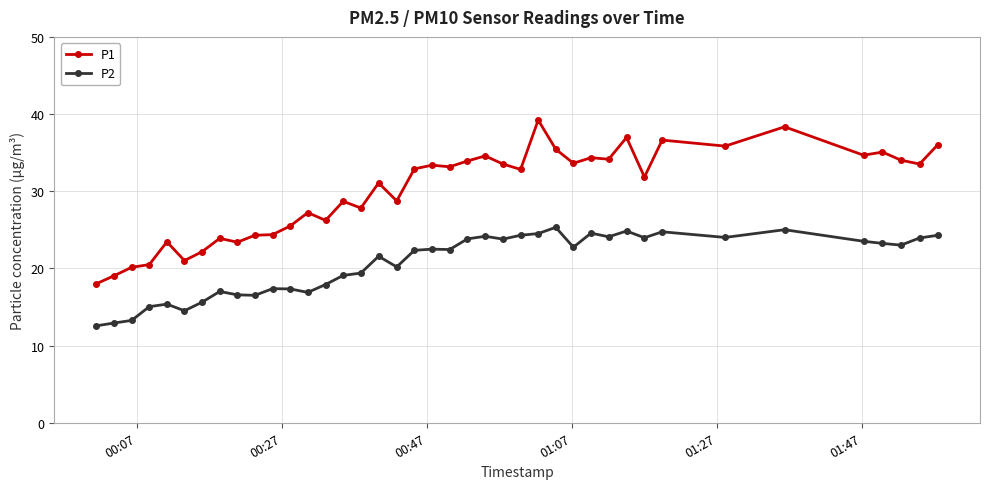

Which series has the widest spread of values?

P1